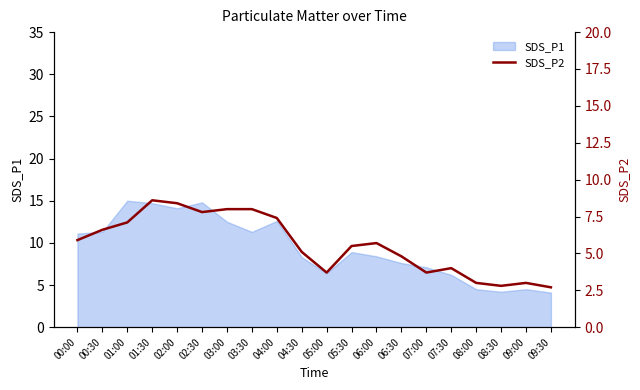

Which has a higher value, 03:00 or 09:00?

03:00